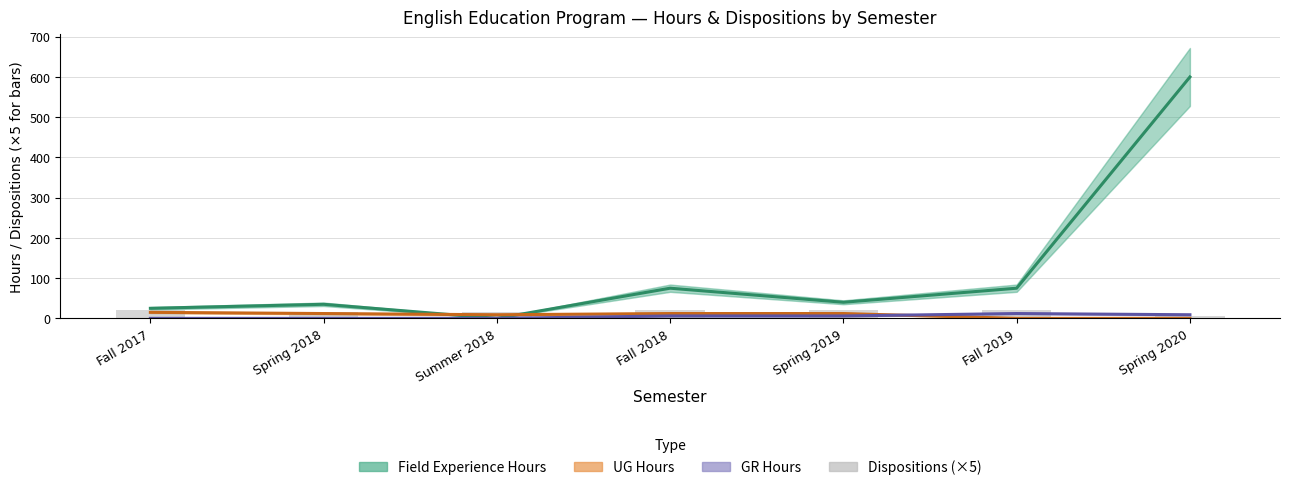

What is the greatest value displayed?

600